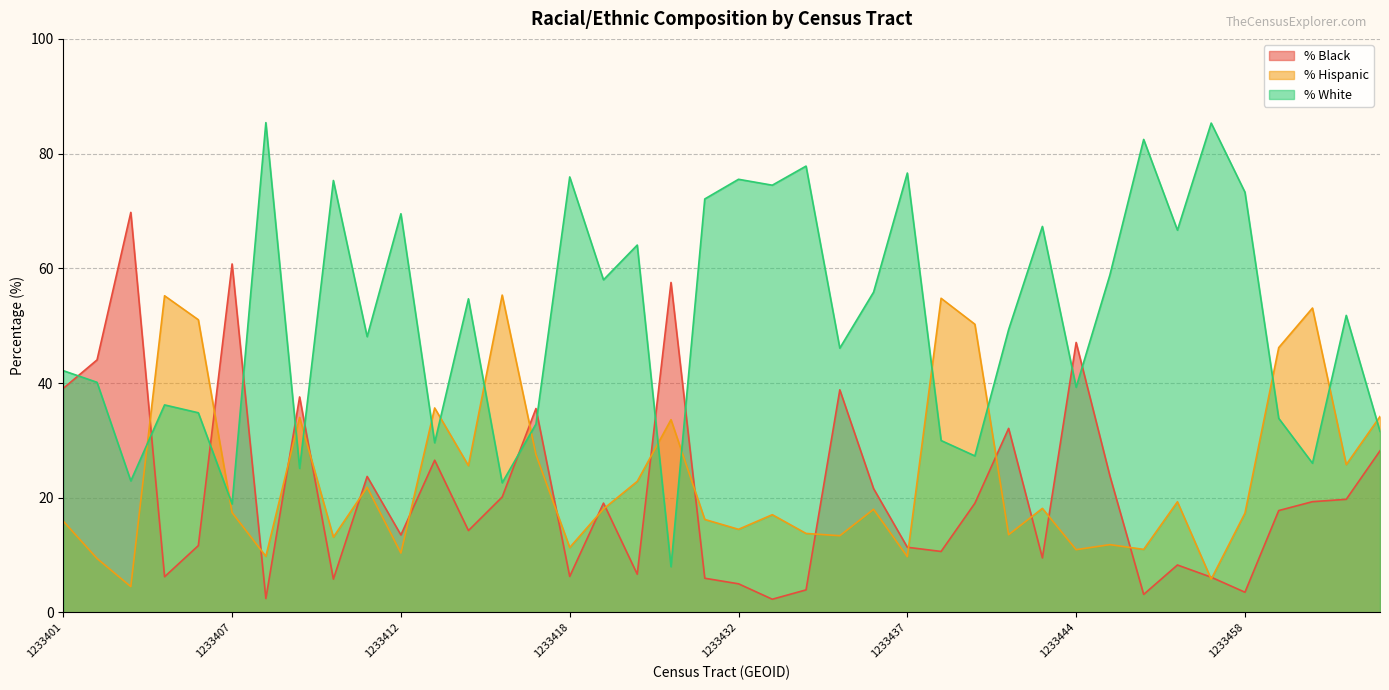

Reading left to right, what are all the values shown in this chart?

percent.black: 1233401=39.1	1233403=44.0	1233404=69.8	1233405=6.2	1233406=11.7	1233407=60.8	1233408=2.4	1233409=37.6	1233410=5.8	1233411=23.7	1233412=13.5	1233413=26.5	1233414=14.3	1233415=20.1	1233417=35.5	1233418=6.3	1233426=19.1	1233428=6.7	1233430=57.5	1233431=6.0	1233432=5.0	1233433=2.3	1233434=3.9	1233435=38.8	1233436=21.6	1233437=11.4	1233438=10.6	1233440=19.0	1233441=32.1	1233442=9.5	1233444=47.1	1233445=23.8	1233446=3.1	1233449=8.3	1233455=6.1	1233458=3.5	1233460=17.8	1233461=19.3	1233462=19.7	1233463=28.2
percent.hispanic: 1233401=15.9	1233403=9.4	1233404=4.5	1233405=55.2	1233406=51.0	1233407=17.4	1233408=9.8	1233409=34.0	1233410=13.1	1233411=21.8	1233412=10.3	1233413=35.6	1233414=25.6	1233415=55.3	1233417=27.5	1233418=11.3	1233426=18.0	1233428=22.9	1233430=33.6	1233431=16.2	1233432=14.5	1233433=17.0	1233434=13.8	1233435=13.4	1233436=18.0	1233437=9.7	1233438=54.8	1233440=50.2	1233441=13.6	1233442=18.1	1233444=10.9	1233445=11.8	1233446=11.0	1233449=19.3	1233455=5.8	1233458=17.3	1233460=46.2	1233461=53.1	1233462=25.8	1233463=34.2
percent.white: 1233401=42.1	1233403=40.1	1233404=22.9	1233405=36.2	1233406=34.8	1233407=18.9	1233408=85.4	1233409=25.1	1233410=75.3	1233411=48.1	1233412=69.5	1233413=29.6	1233414=54.7	1233415=22.6	1233417=32.8	1233418=75.9	1233426=58.0	1233428=64.0	1233430=8.0	1233431=72.1	1233432=75.5	1233433=74.5	1233434=77.8	1233435=46.1	1233436=55.8	1233437=76.6	1233438=30.0	1233440=27.3	1233441=49.3	1233442=67.3	1233444=39.3	1233445=58.9	1233446=82.5	1233449=66.7	1233455=85.3	1233458=73.3	1233460=33.8	1233461=26.0	1233462=51.8	1233463=31.6